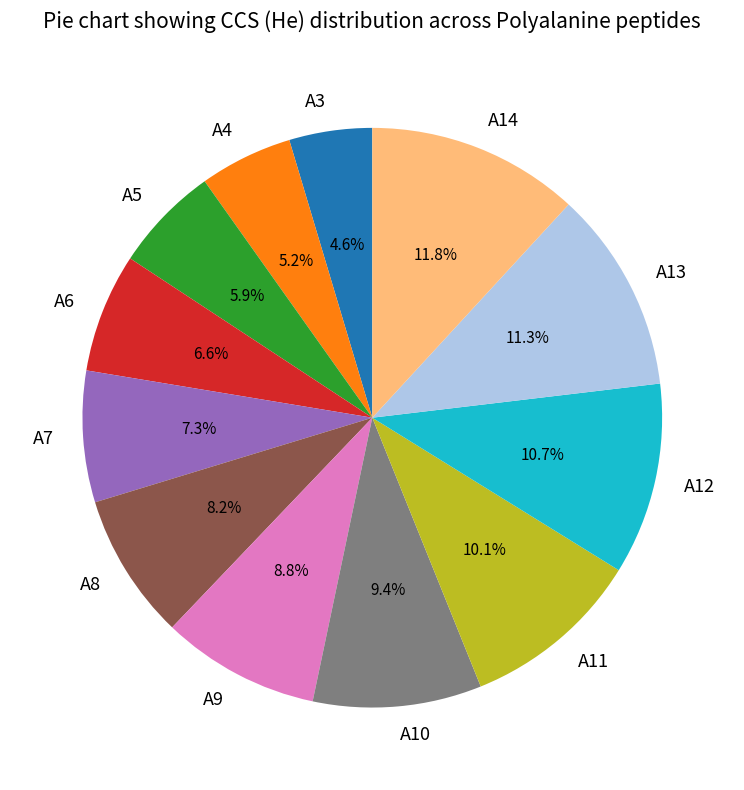

Which slice is the largest?

A14